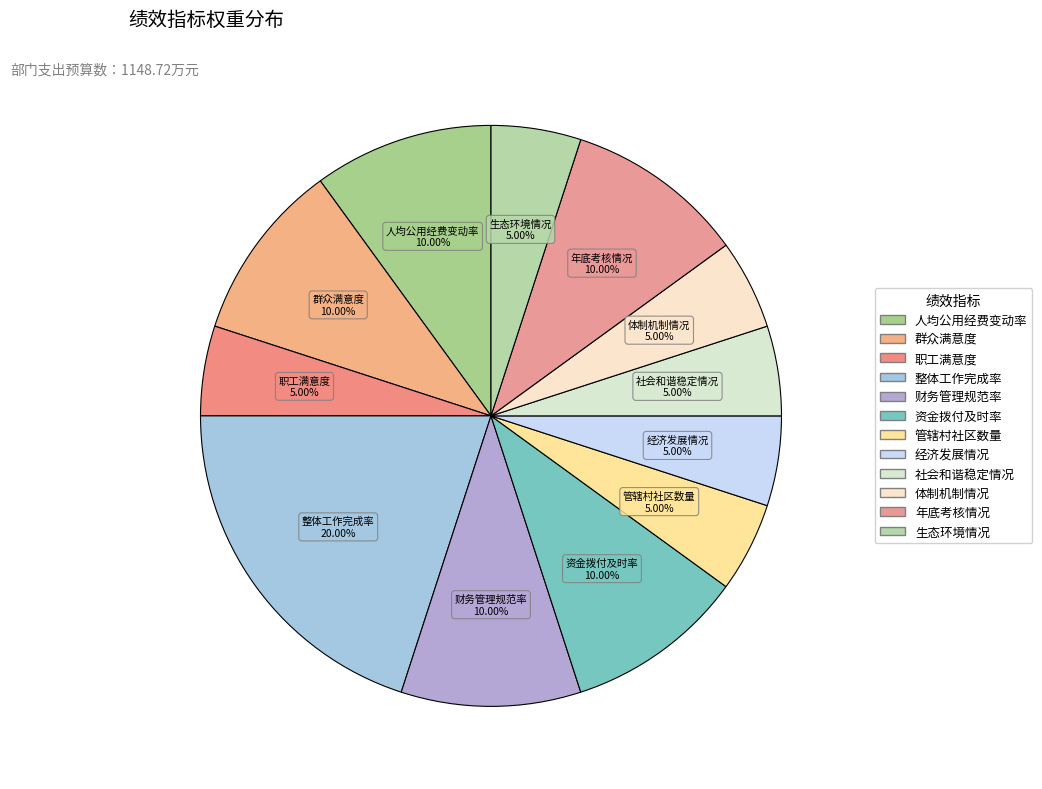

How many slices are in this pie chart?

12